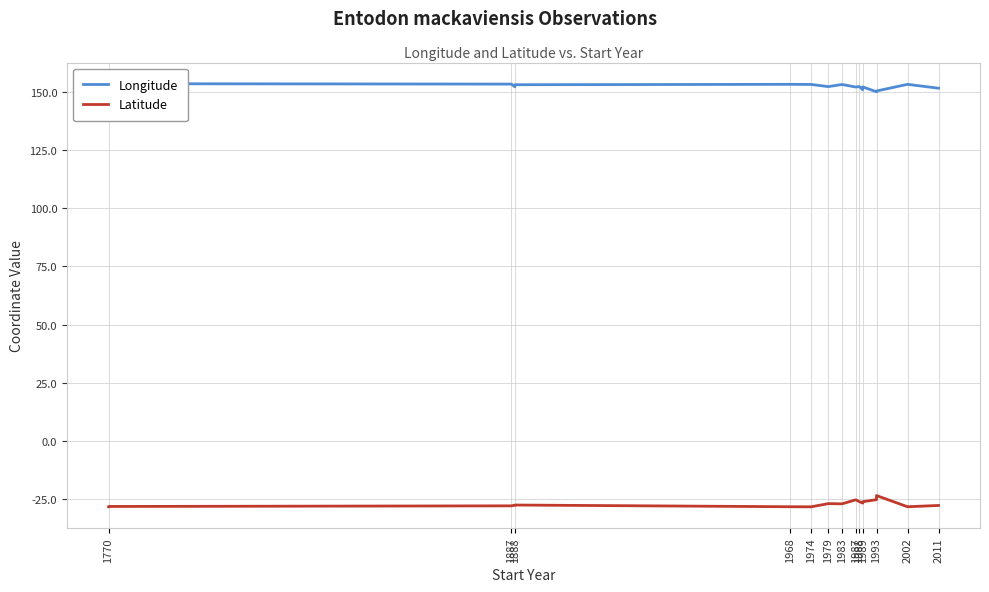

What is the highest value of the Latitude series?

-23.4